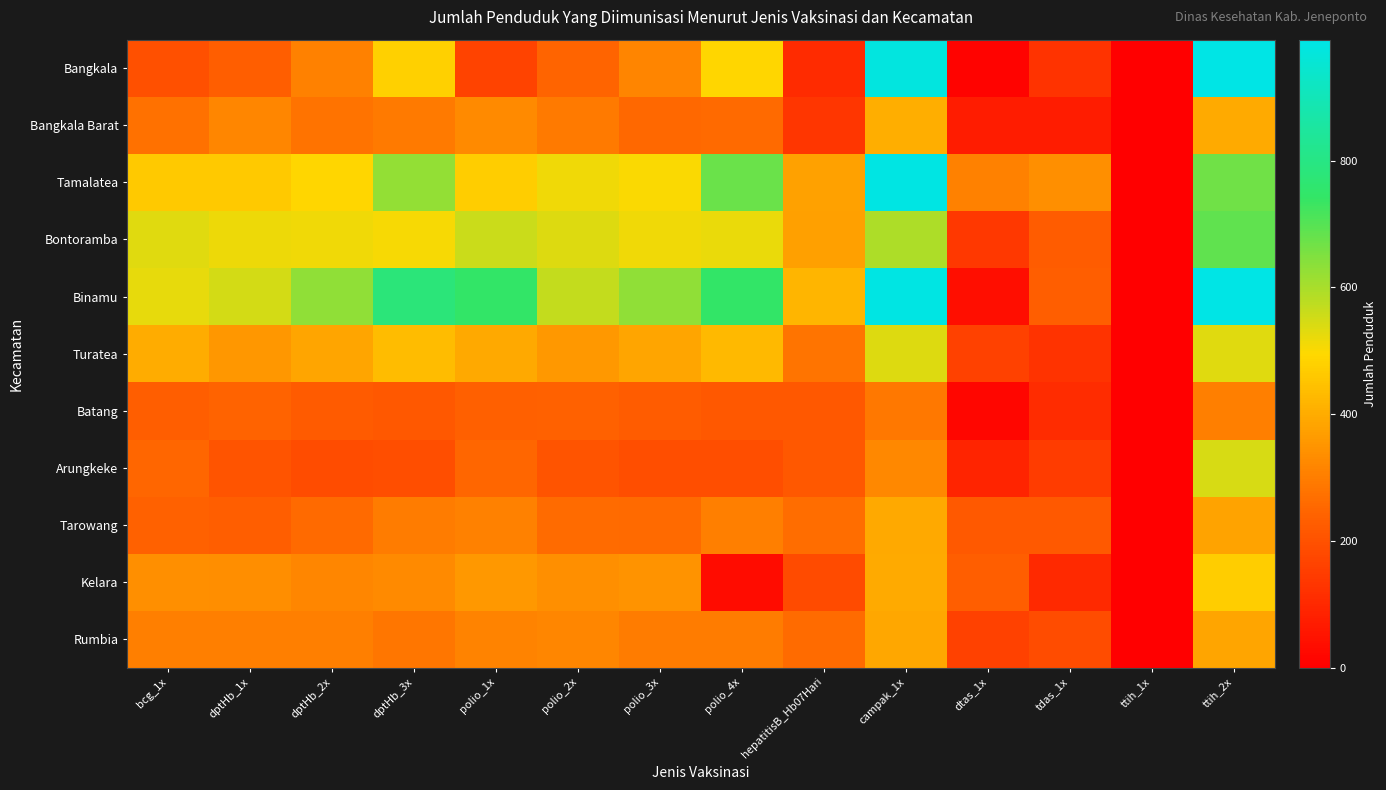

Count the number of data series in this chart.

11